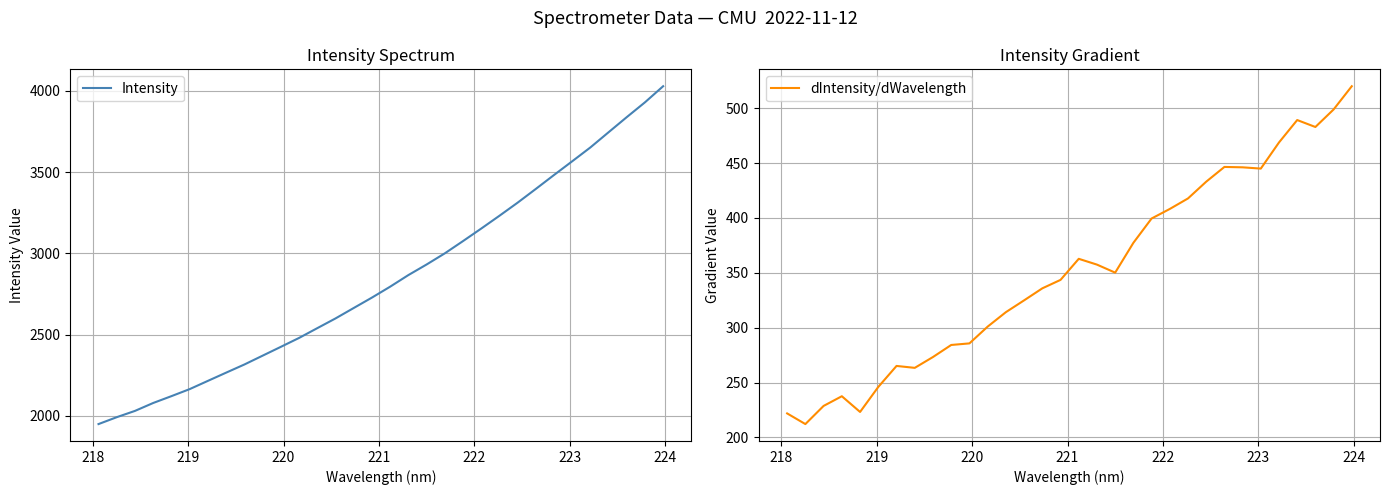

What is the maximum value for Intensity?

4028.8